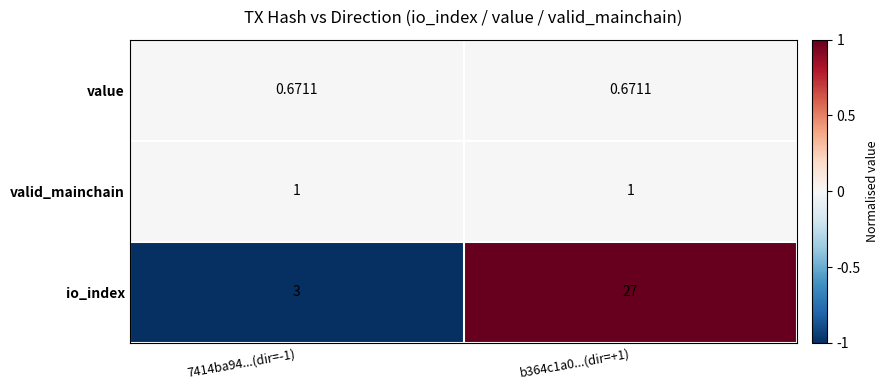

At 7414ba94...(dir=-1), list the series in order from smallest to largest.

value, valid_mainchain, io_index